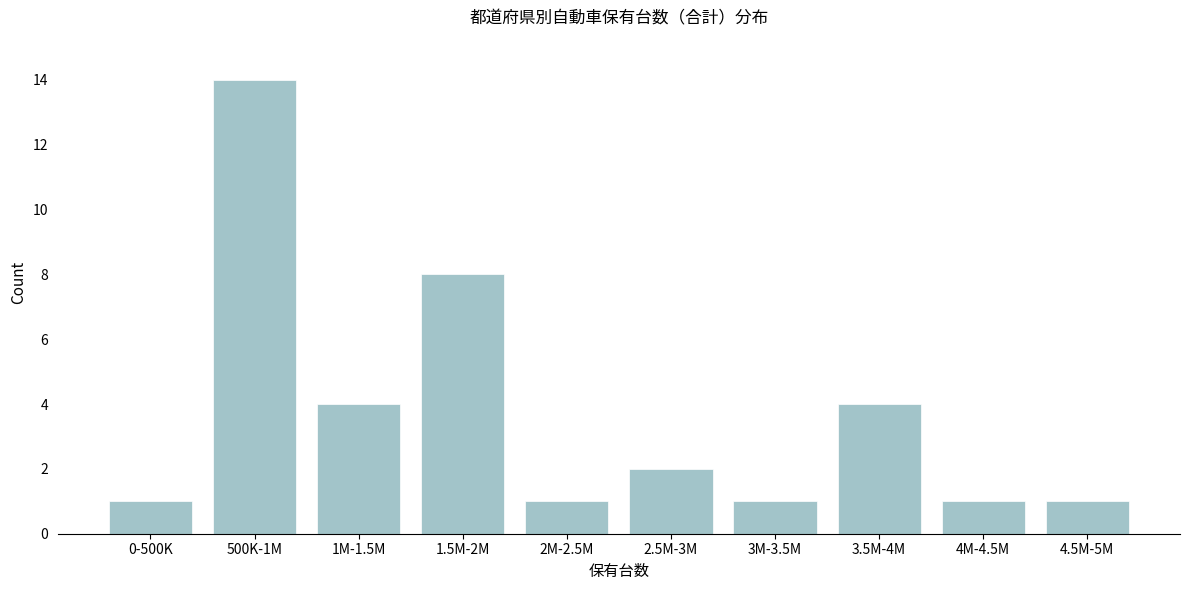

Reading left to right, transcribe all the data shown in this chart.

0-500K=1	500K-1M=14	1M-1.5M=4	1.5M-2M=8	2M-2.5M=1	2.5M-3M=2	3M-3.5M=1	3.5M-4M=4	4M-4.5M=1	4.5M-5M=1